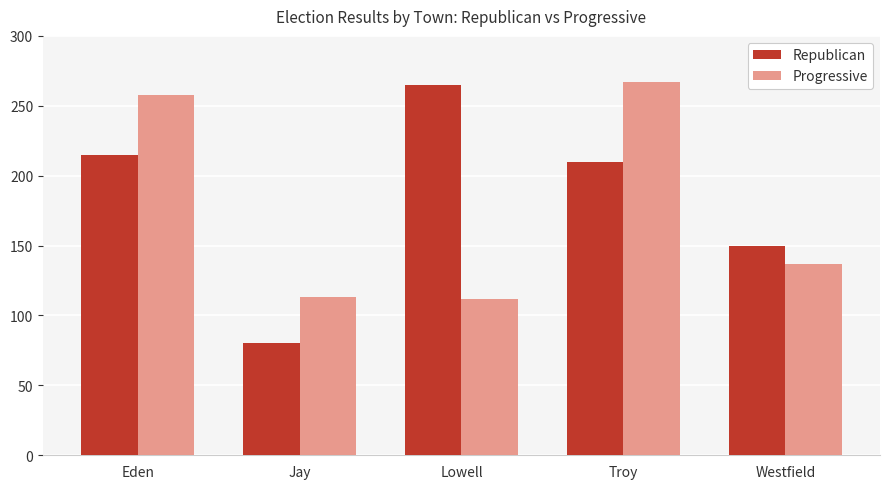

What is the value of the Progressive bar at the 1st from the left?

258